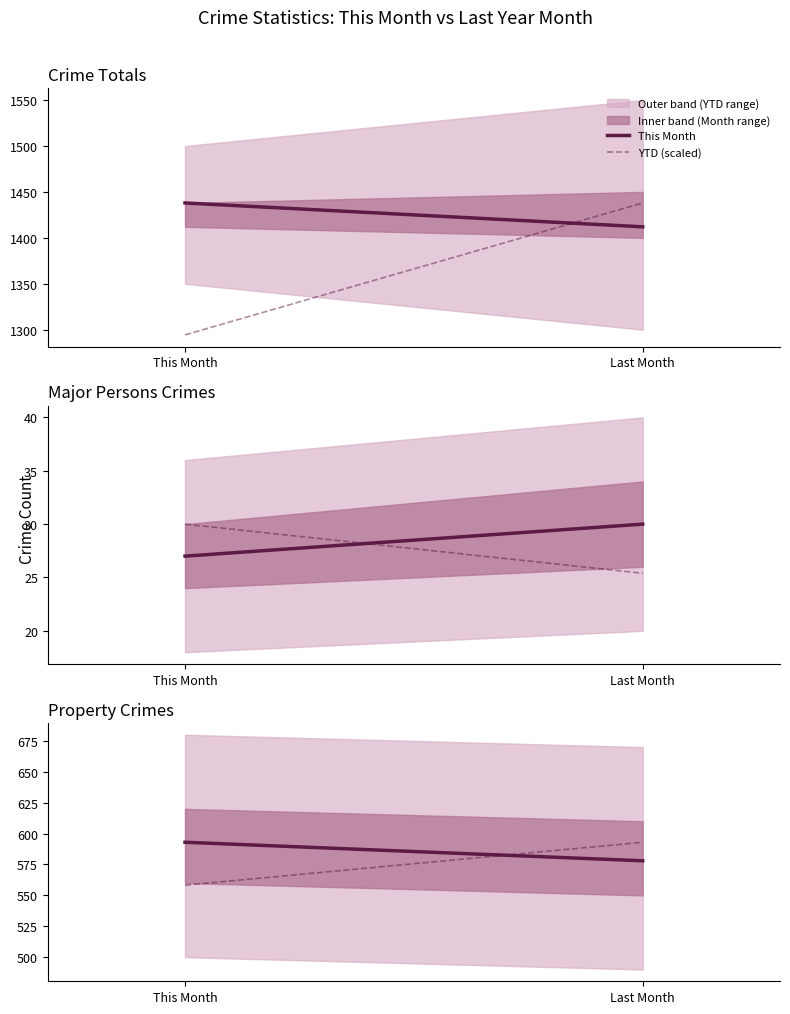

Which category has the lowest value across all series?

This Month